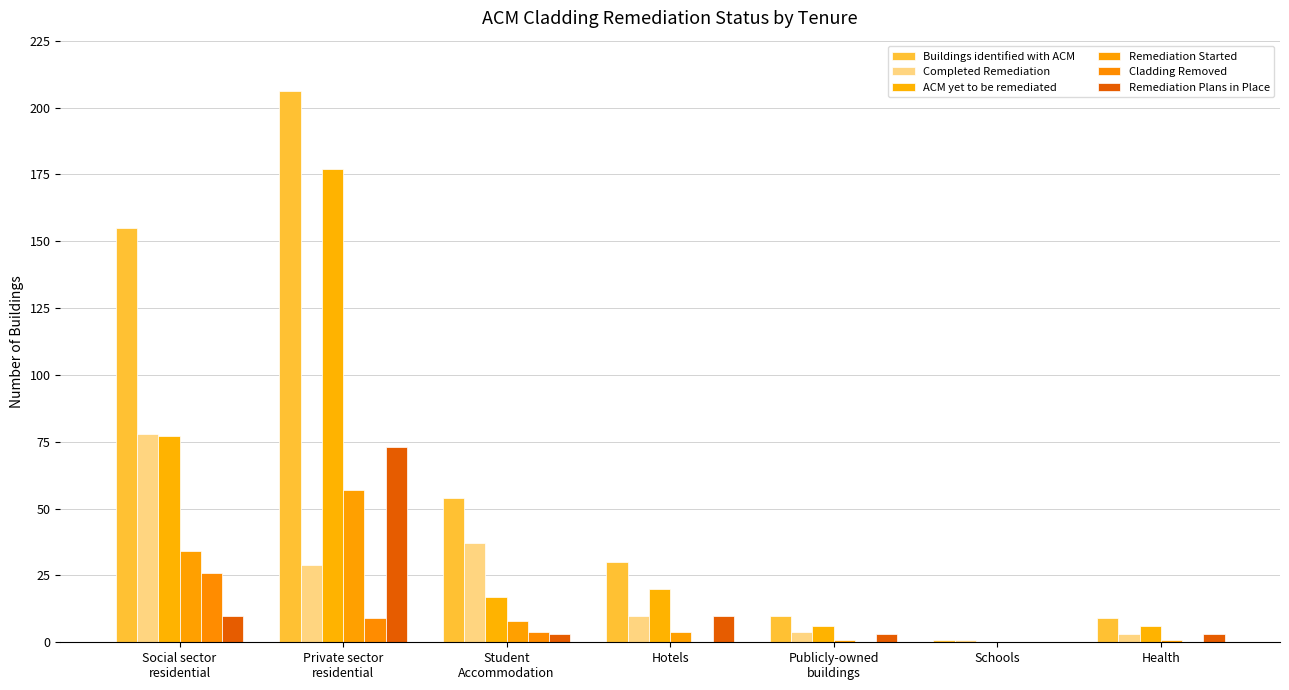

Which series has the largest range (max minus min)?

Buildings identified with ACM